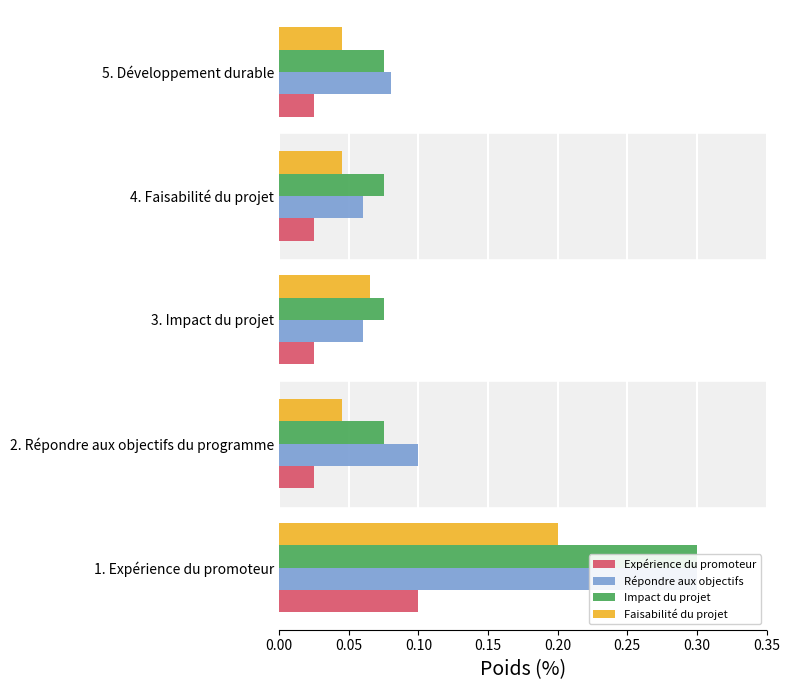

How many bars are there in each group?

4